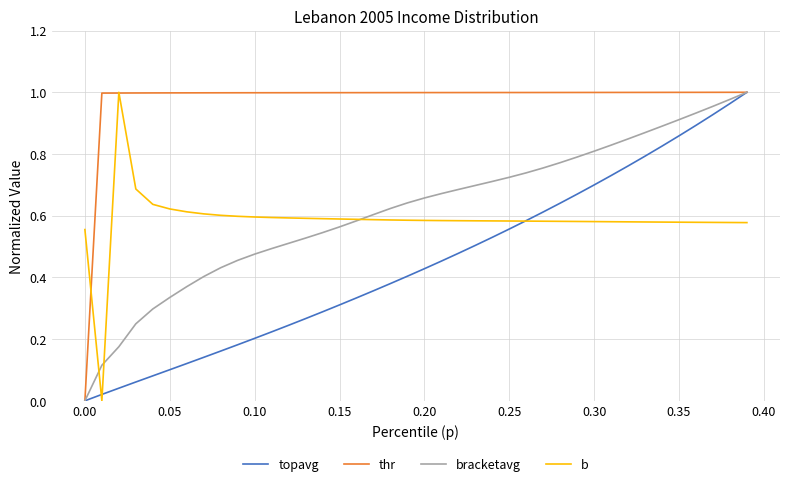

How many positive values does the topavg series have?

39